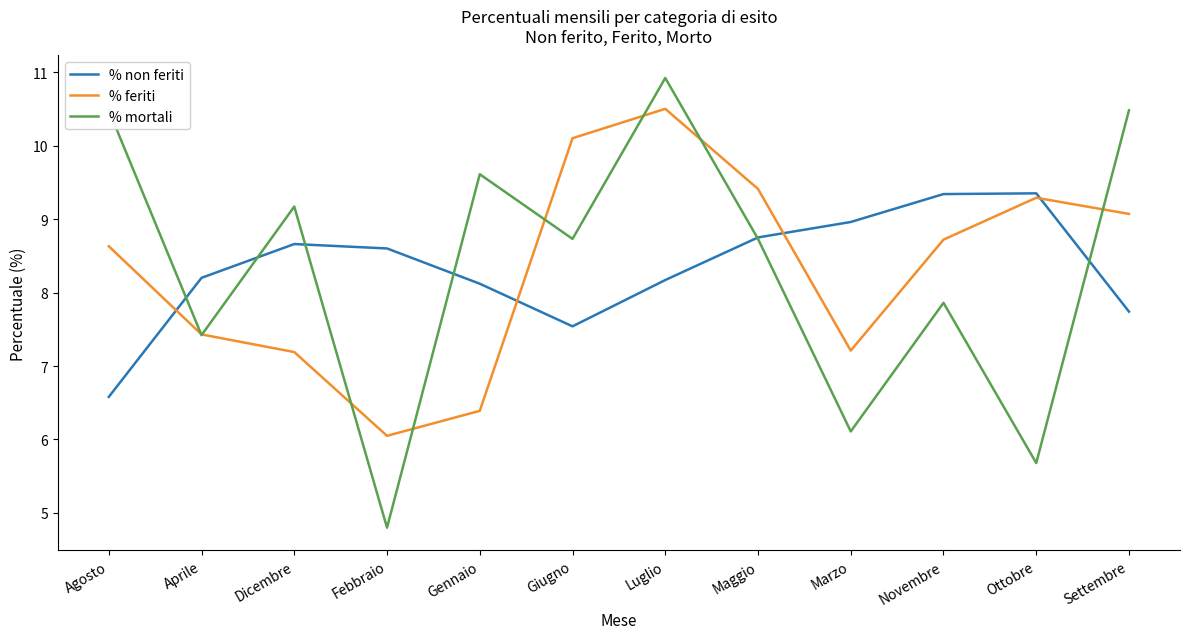

The value of % non feriti at Luglio is 8.2. True or false?

True